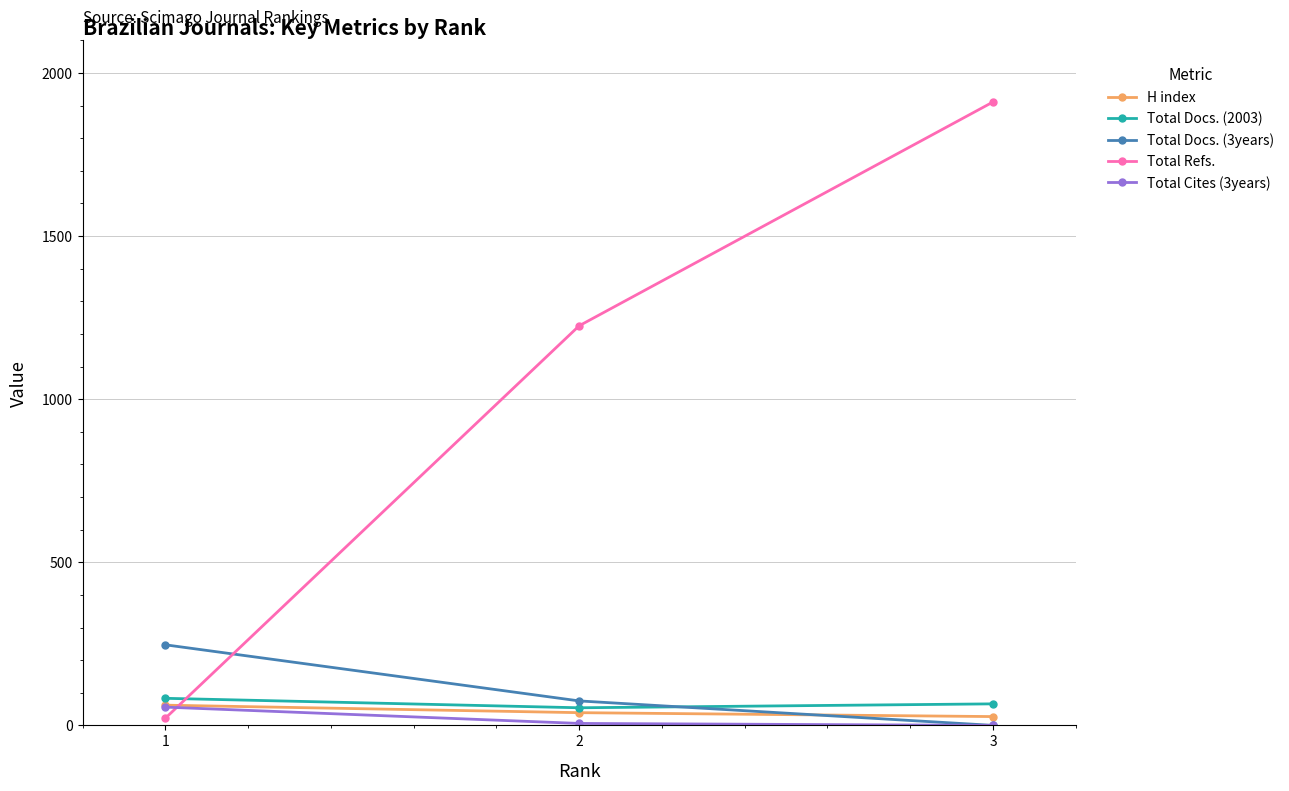

What is the greatest value displayed?

1911